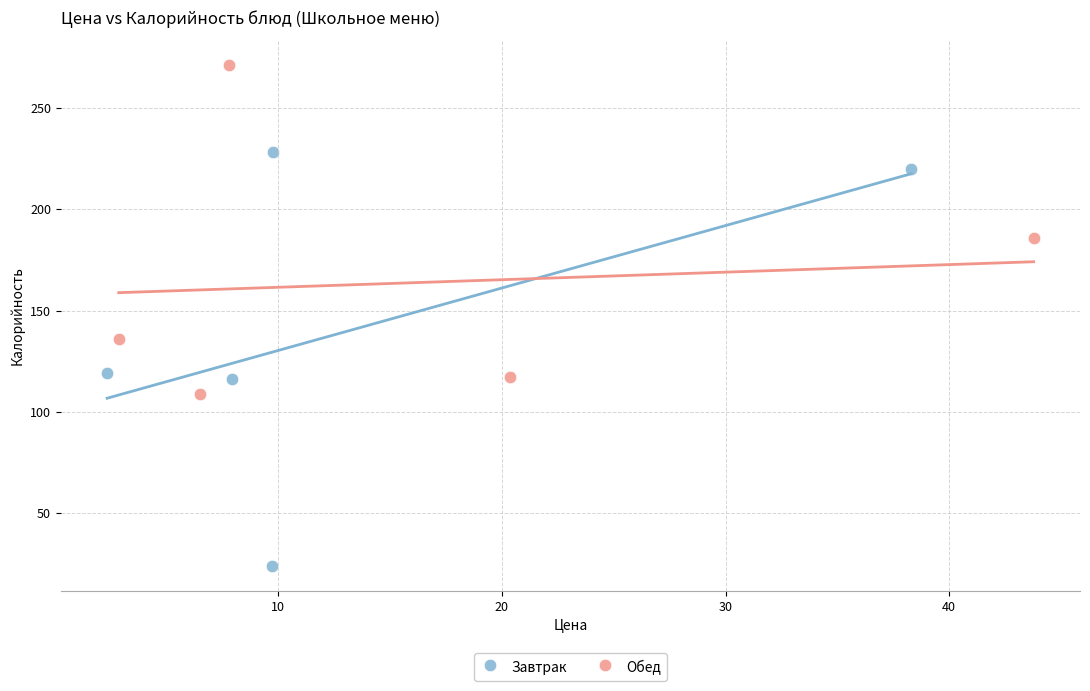

Which series has the widest spread of Y values?

Завтрак